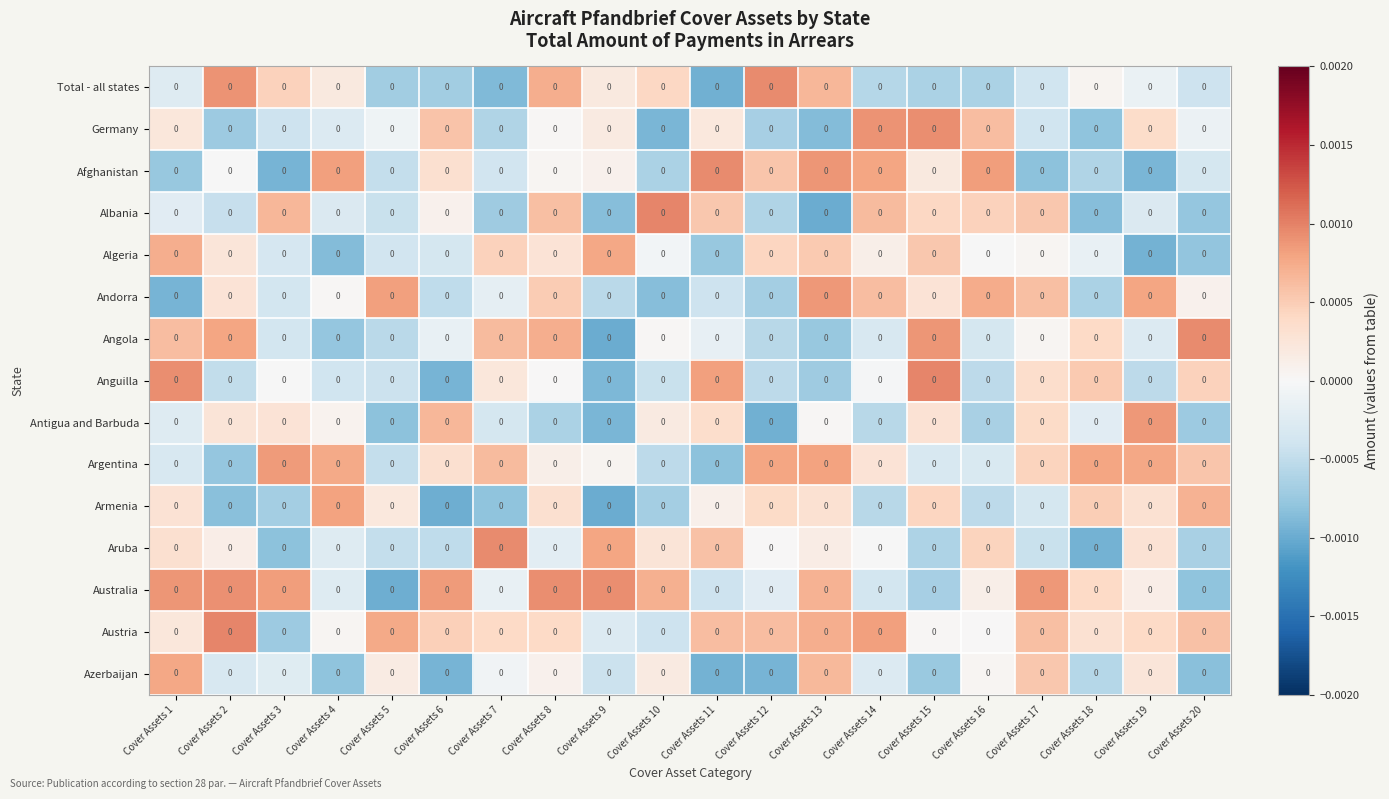

Is it true that Austria equals -0.0 at Cover Assets 10?

False